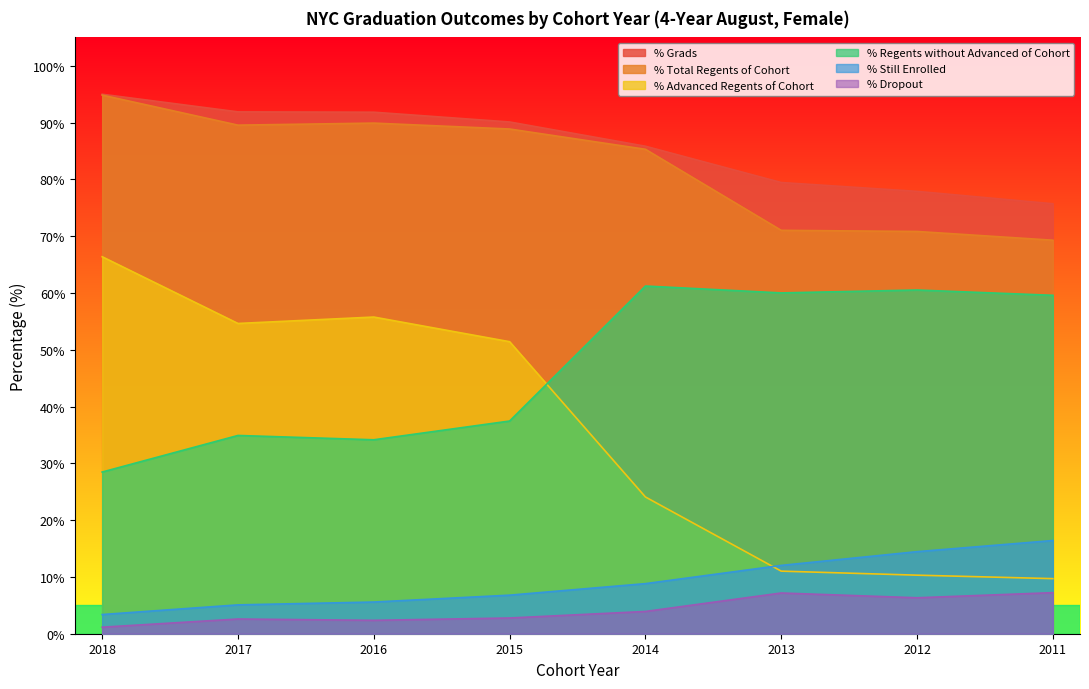

Is the value of % Dropout at 2015 greater than the value of % Total Regents of Cohort at 2015?

No